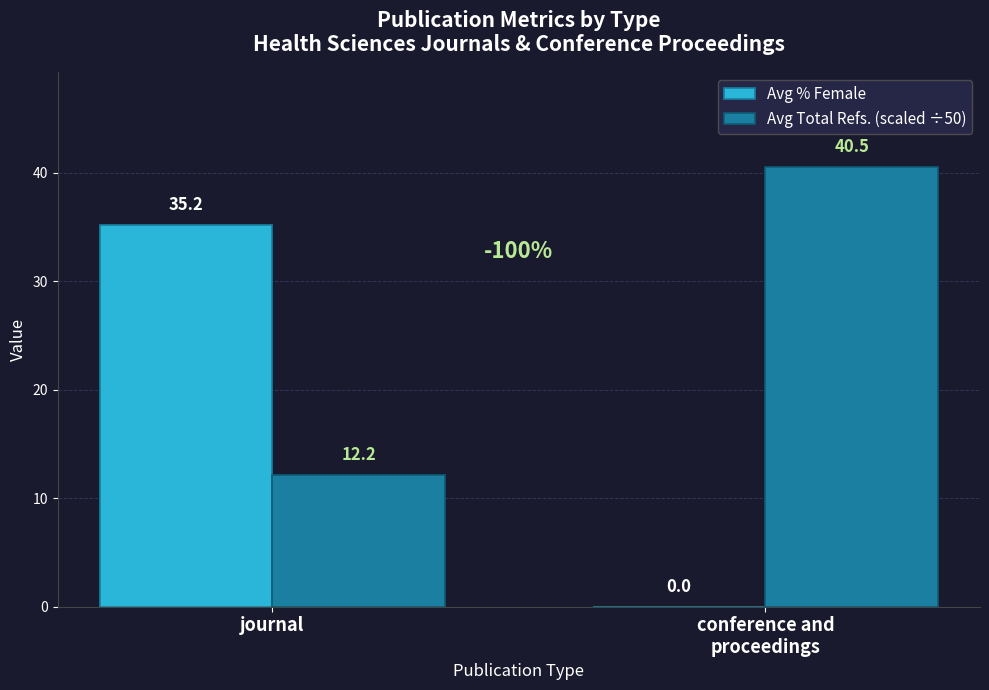

What is the sum of all Avg Total Refs. (scaled ÷50) values?

52.7